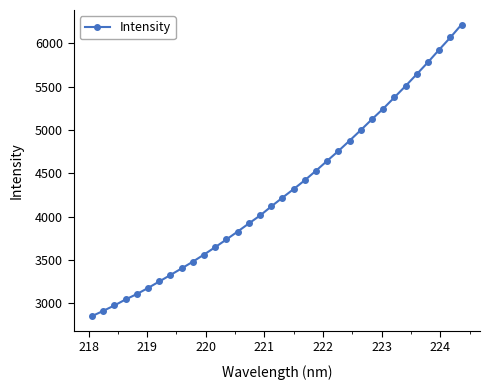

What is the maximum value shown in the chart?

6218.1